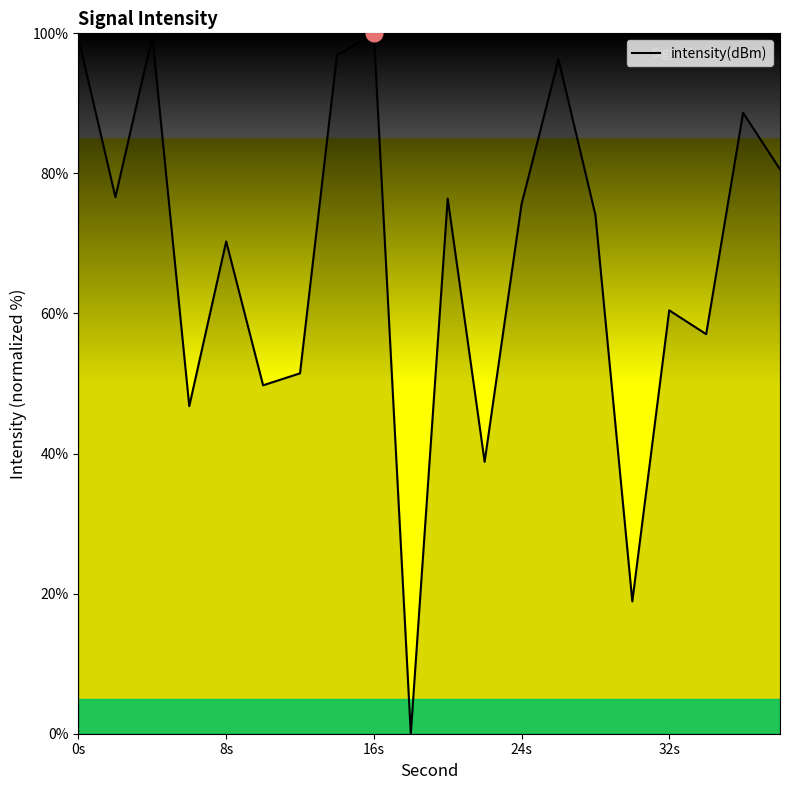

What is the difference between the maximum and minimum values?

100.0